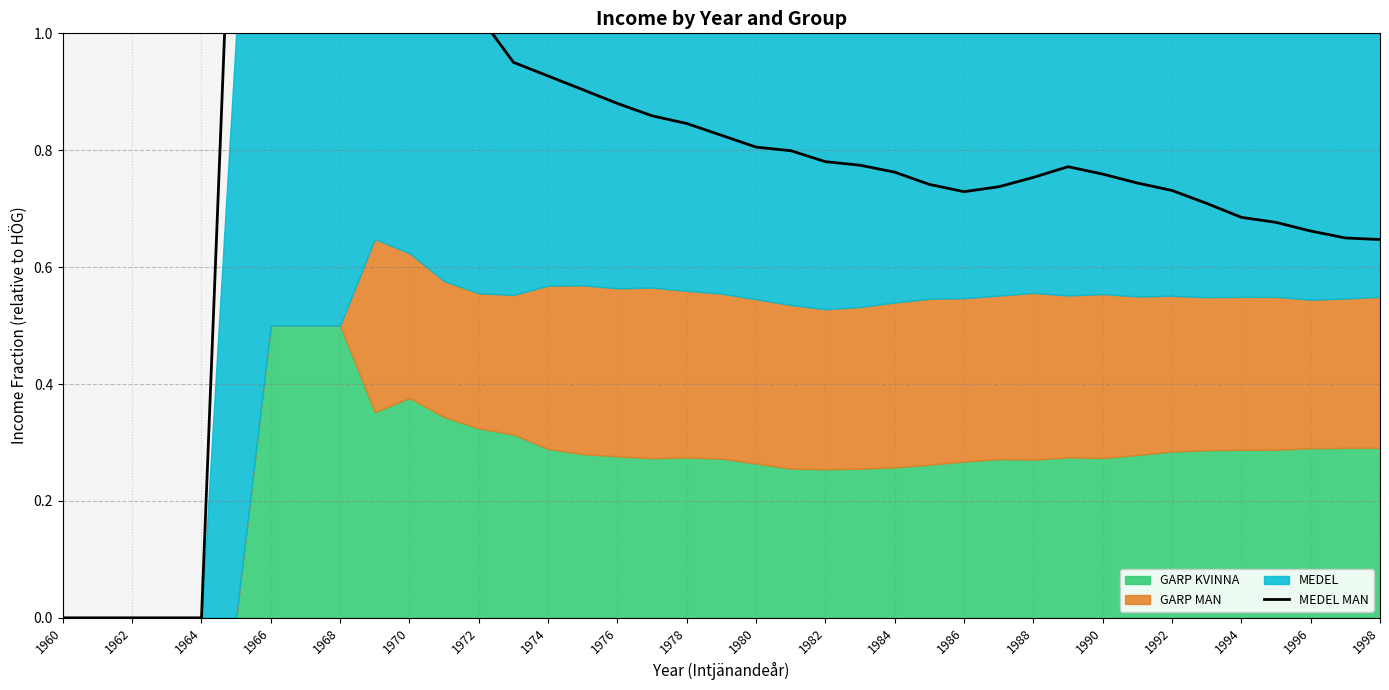

How many data points does each series have?

39